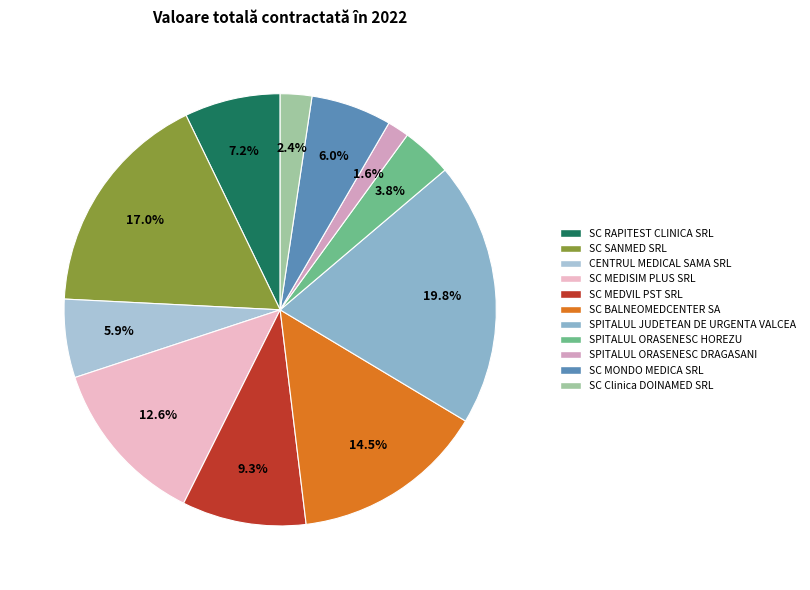

How many slices are in this pie chart?

11